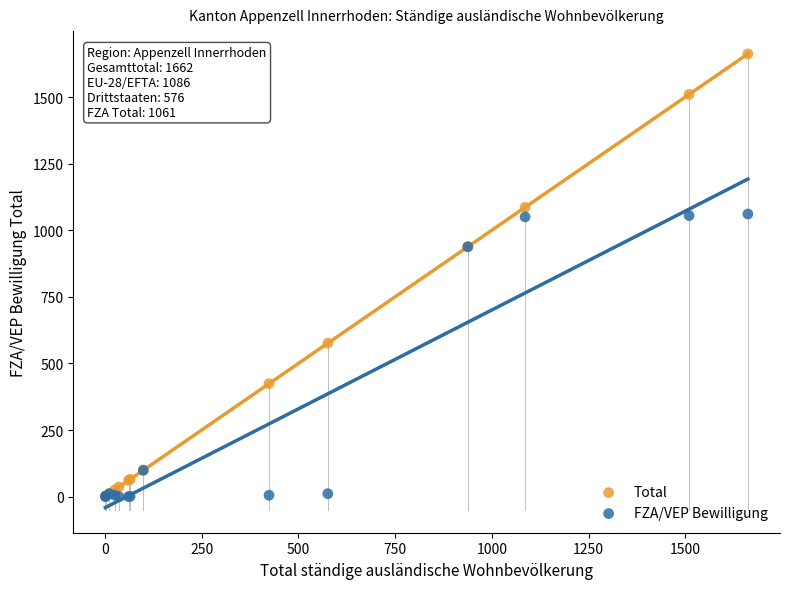

Which series has the largest Y range (max minus min)?

Total